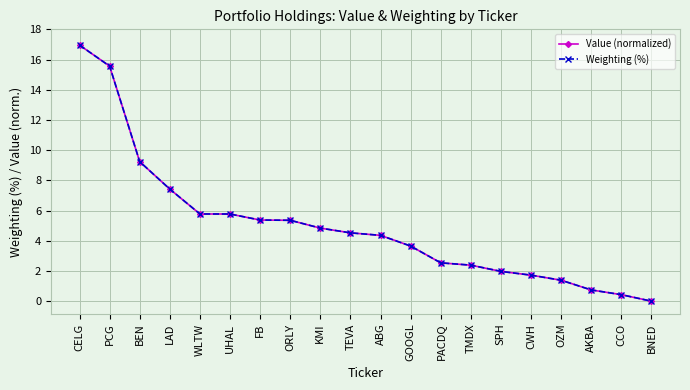

Is this an area chart (filled region under the line)?

No